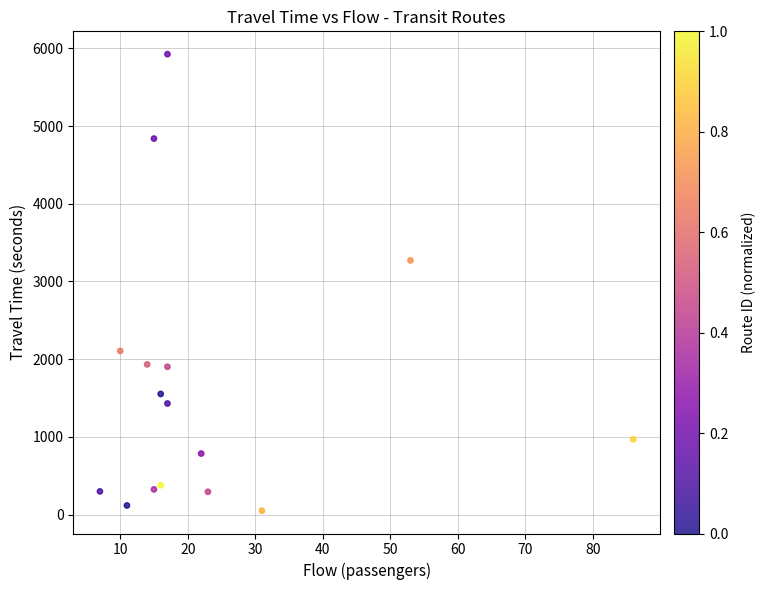

What Y value in the scatter plot is closest to 2988?

3271